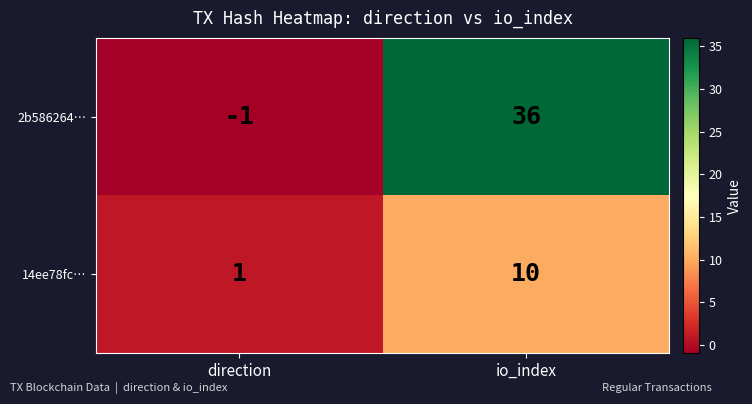

Which series has the widest spread of values?

2b586264…